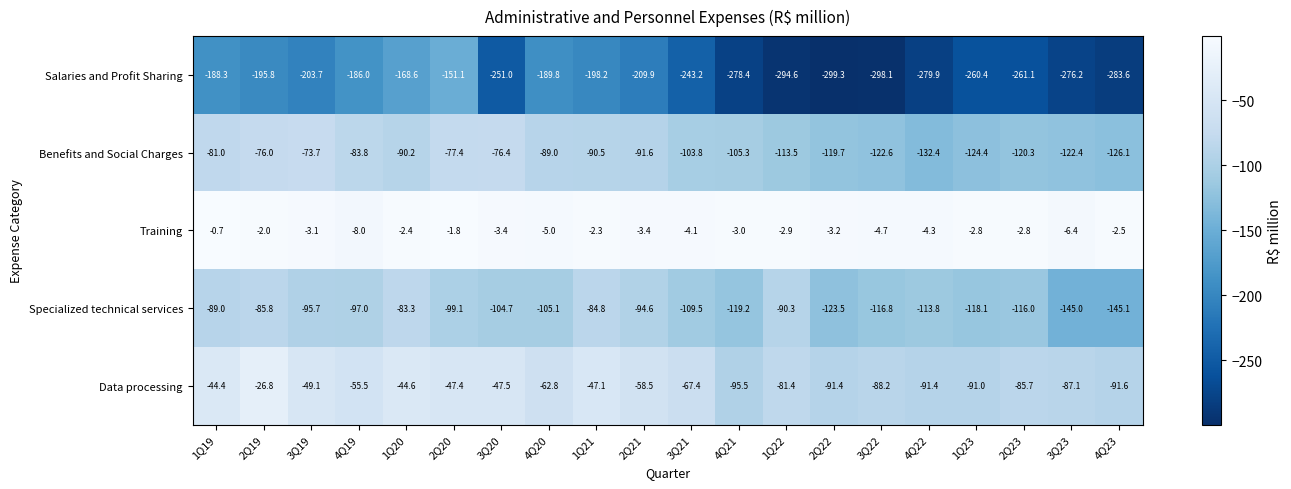

Is it true that Data processing equals -47.5 at 3Q20?

True